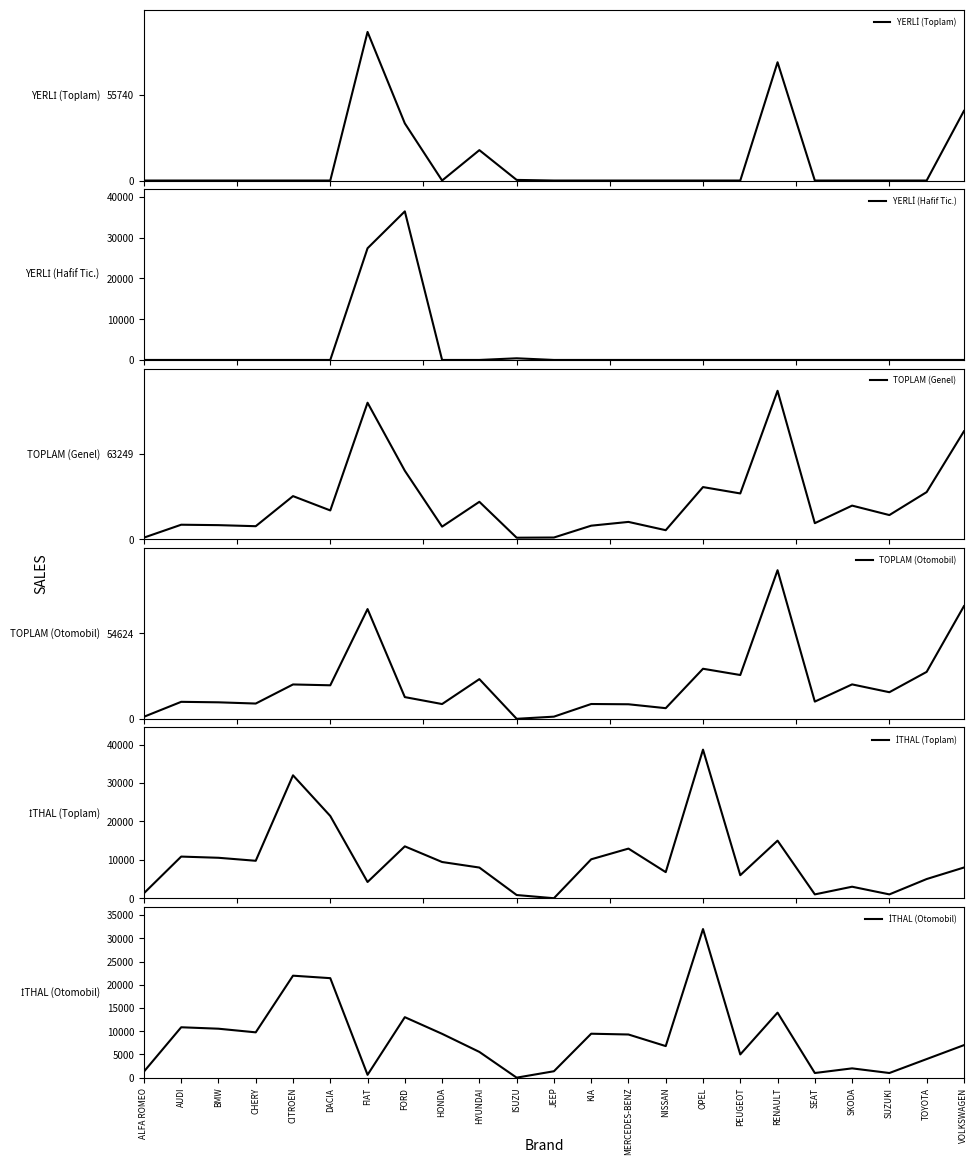

At which category does YERLİ (Hafif Tic.) reach its first local peak?

FORD